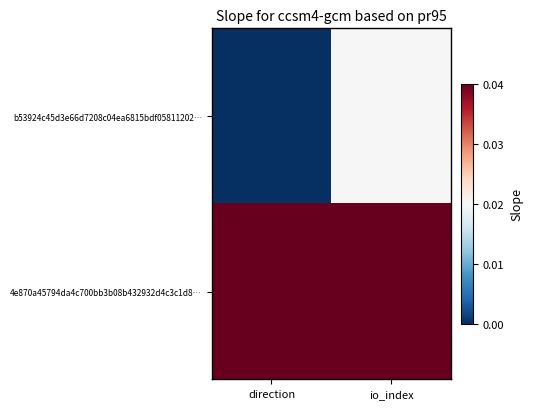

Which series has the largest total across all categories?

4e870a45794da4c700bb3b08b432932d4c3c1d8…